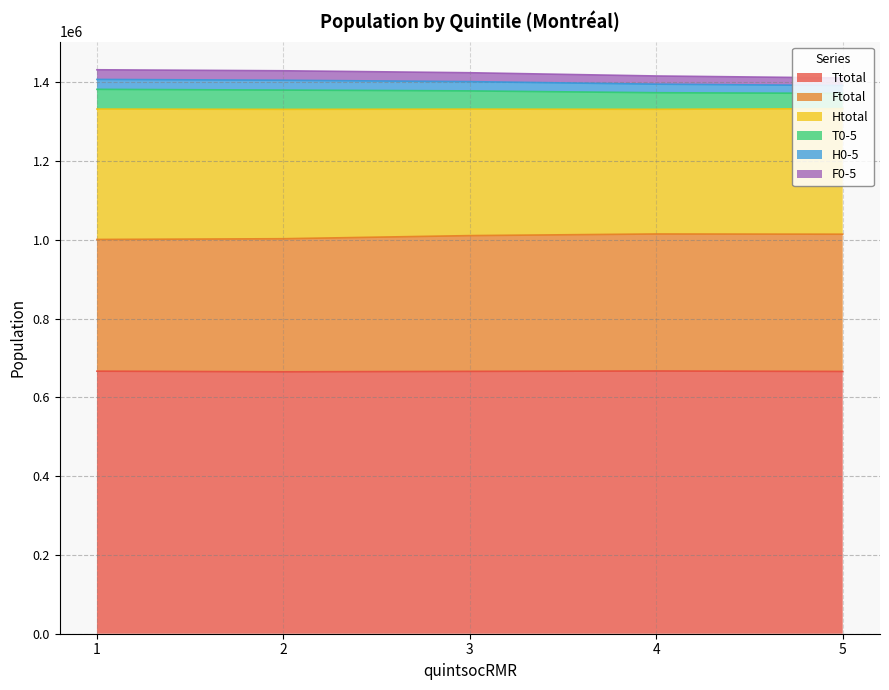

What is the highest value of the Ttotal series?

667150